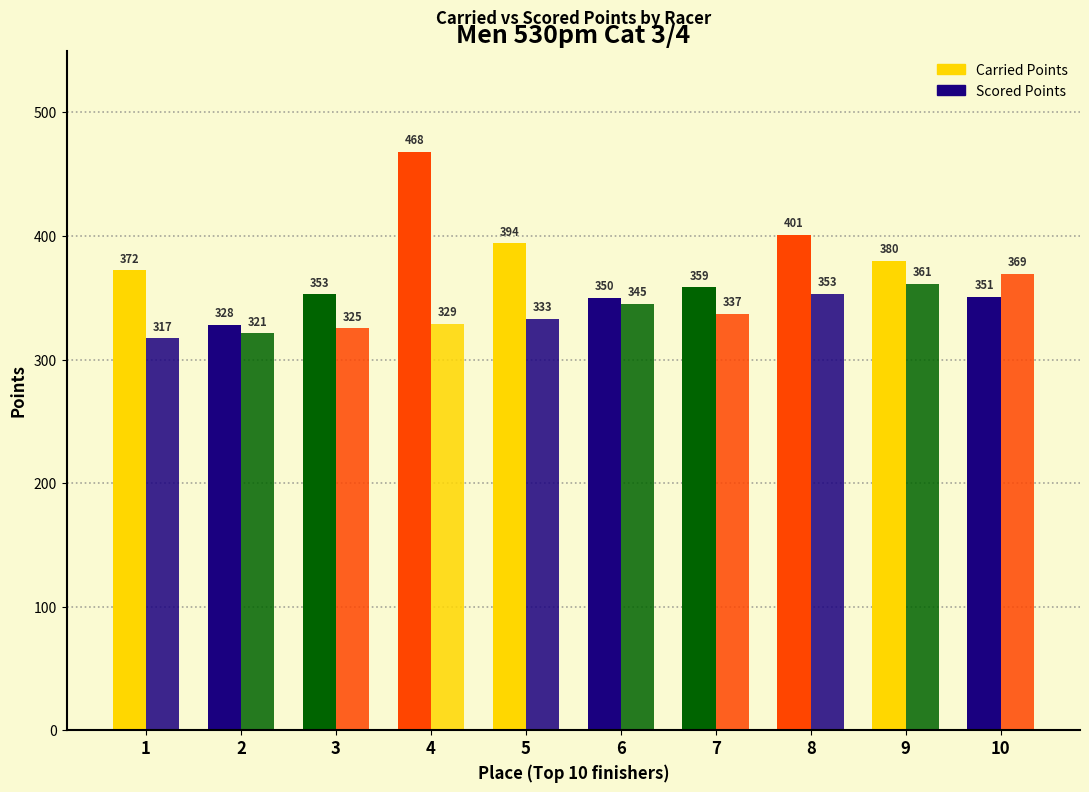

At which label does Scored Points first exceed 337?

6